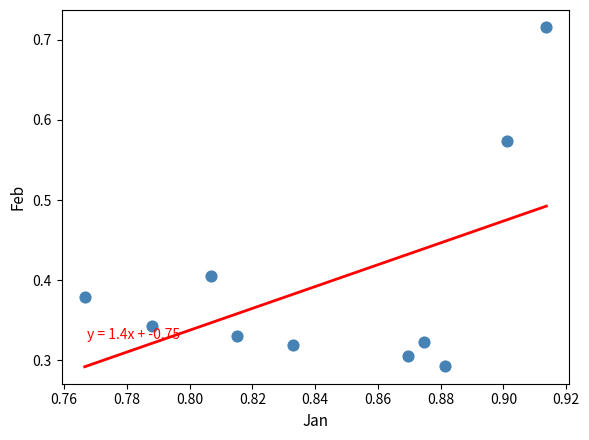

What is the average X value?

0.8